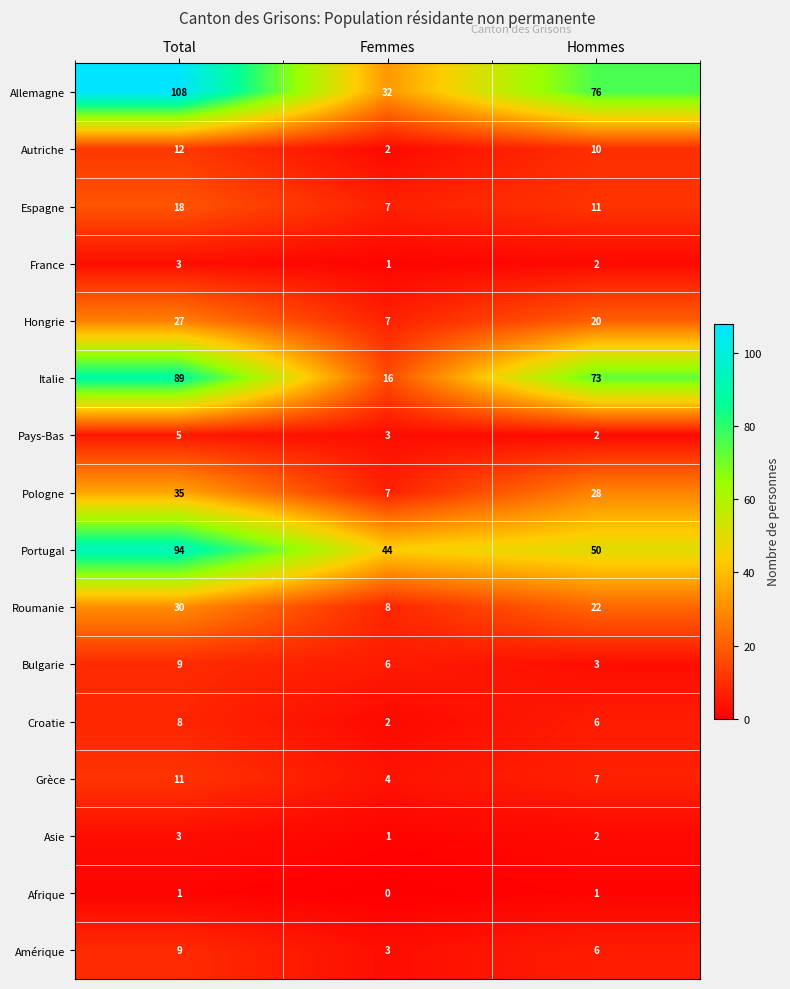

Where does the Autriche series first go above 10?

Total